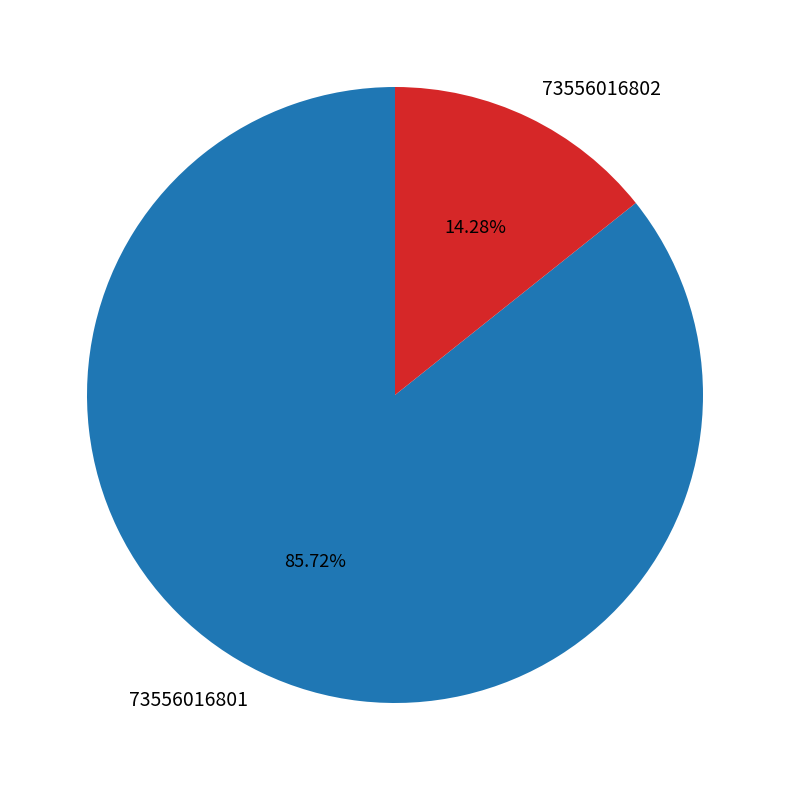

Between 73556016802 and 73556016801, which is larger?

73556016801